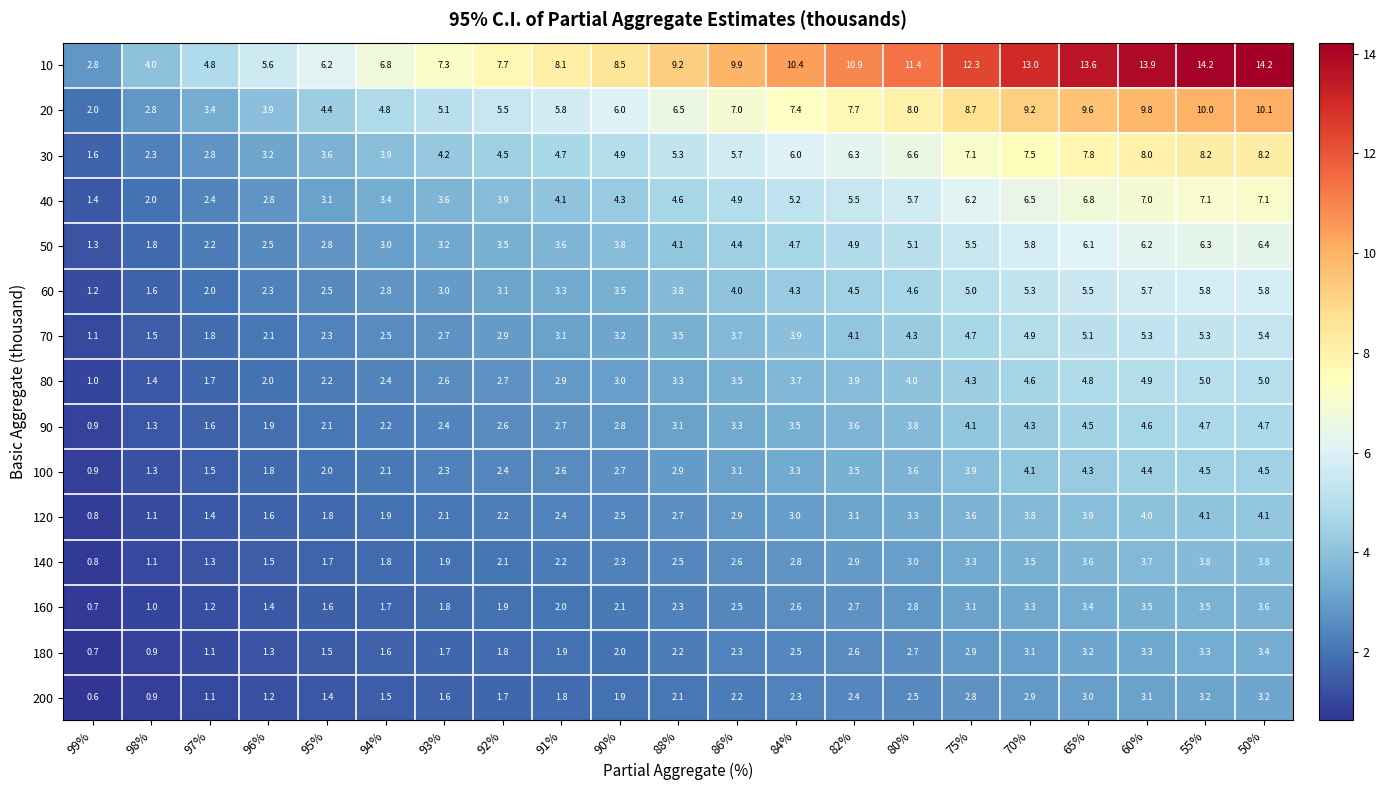

Rank the series by their maximum value, from highest to lowest.

10, 20, 30, 40, 50, 60, 70, 80, 90, 100, 120, 140, 160, 180, 200